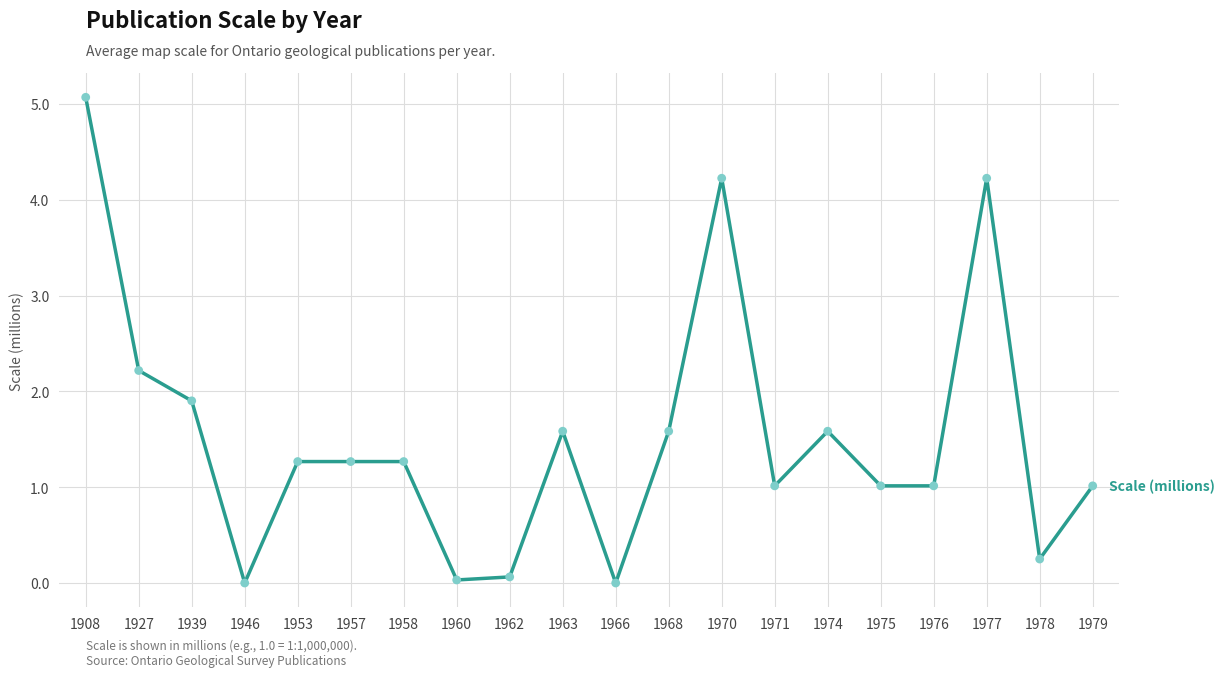

What is the change in value from 1927 to 1968?

-0.6